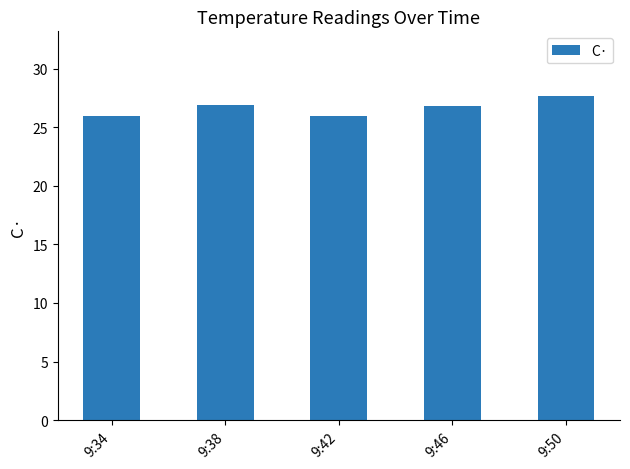

What is the sum of all values?

133.3